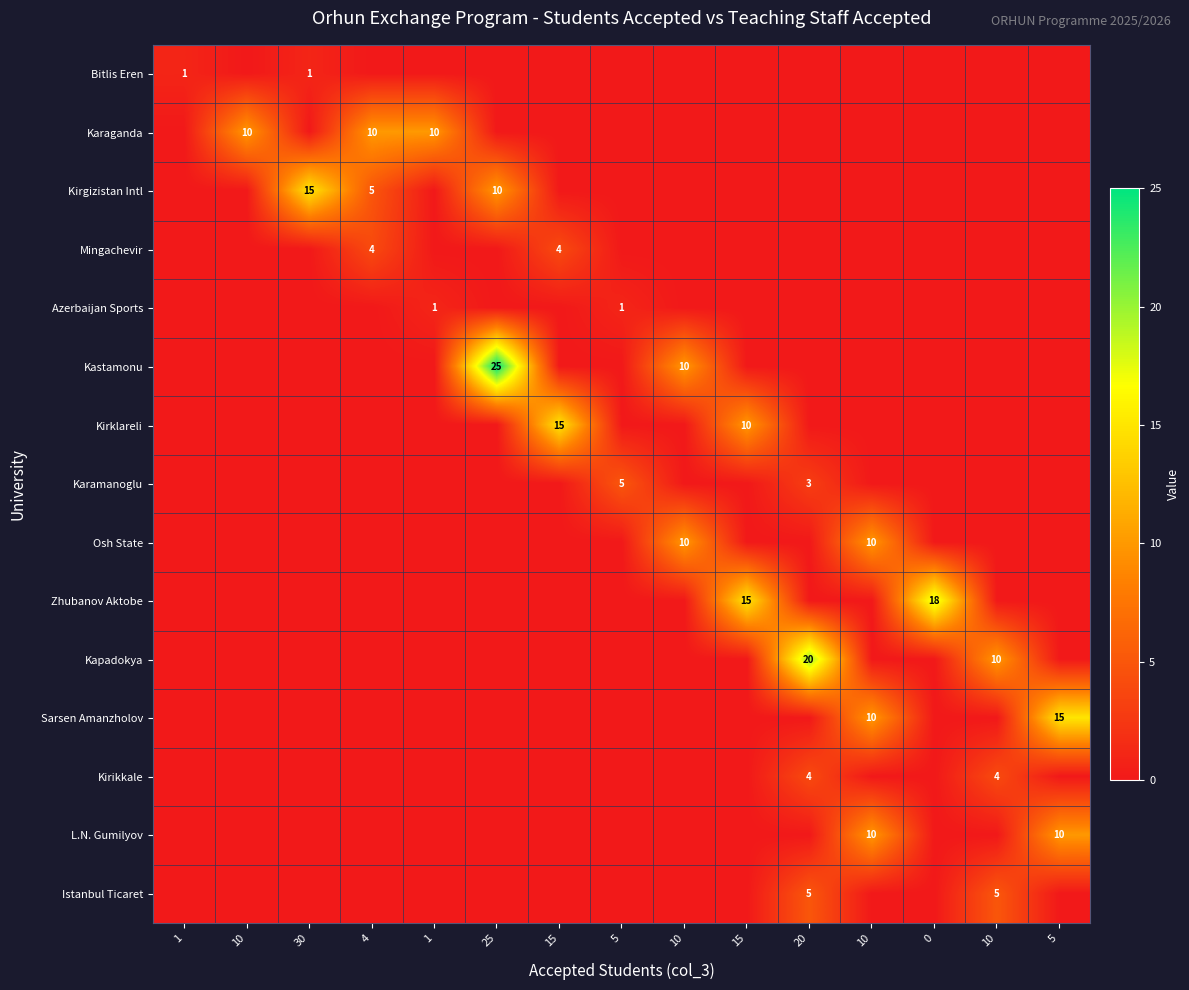

At how many categories does at least one series exceed 23?

1